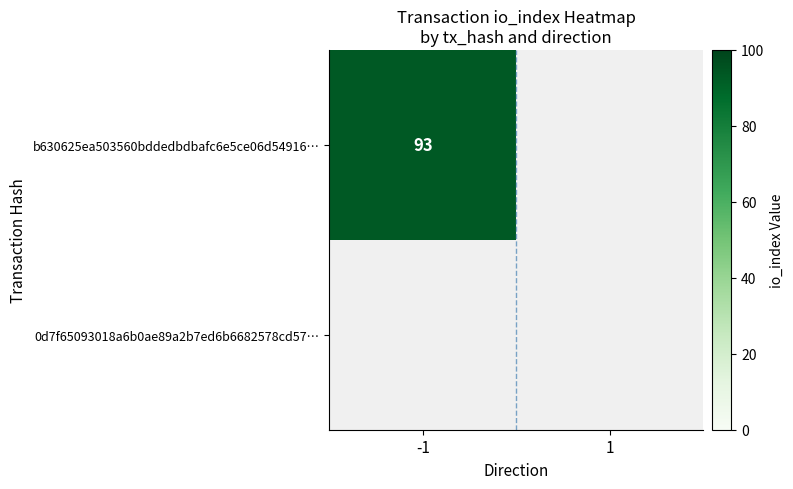

What is the total value across all series at -1?

93